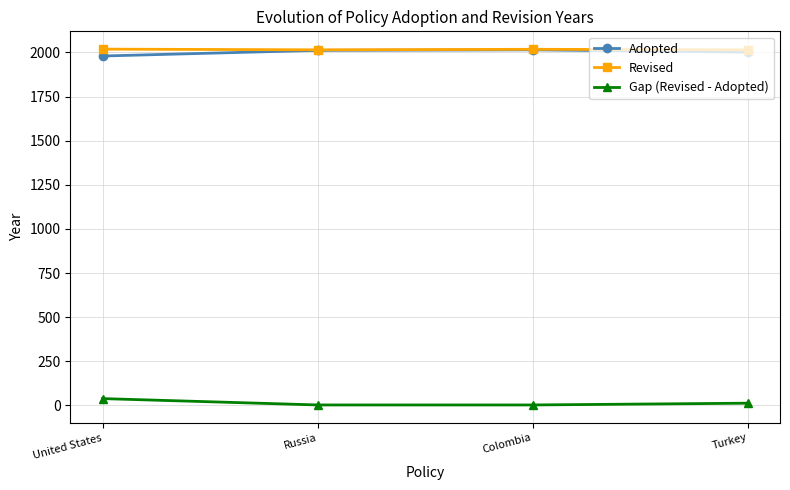

What is the spread (max minus min) of values at United States?

1980